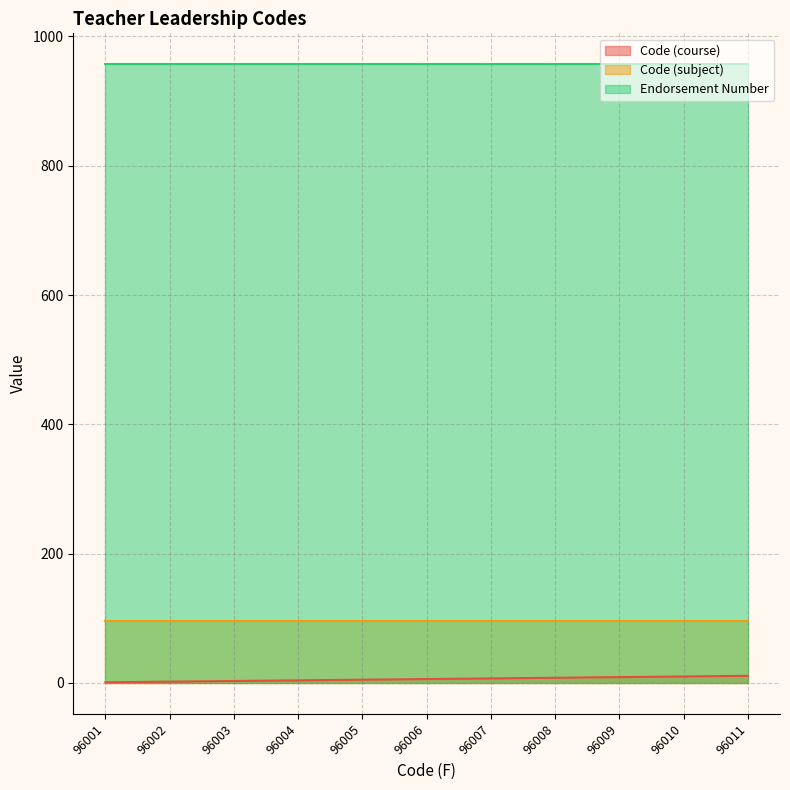

Is it true that Endorsement Number equals 1416 at 96004?

False